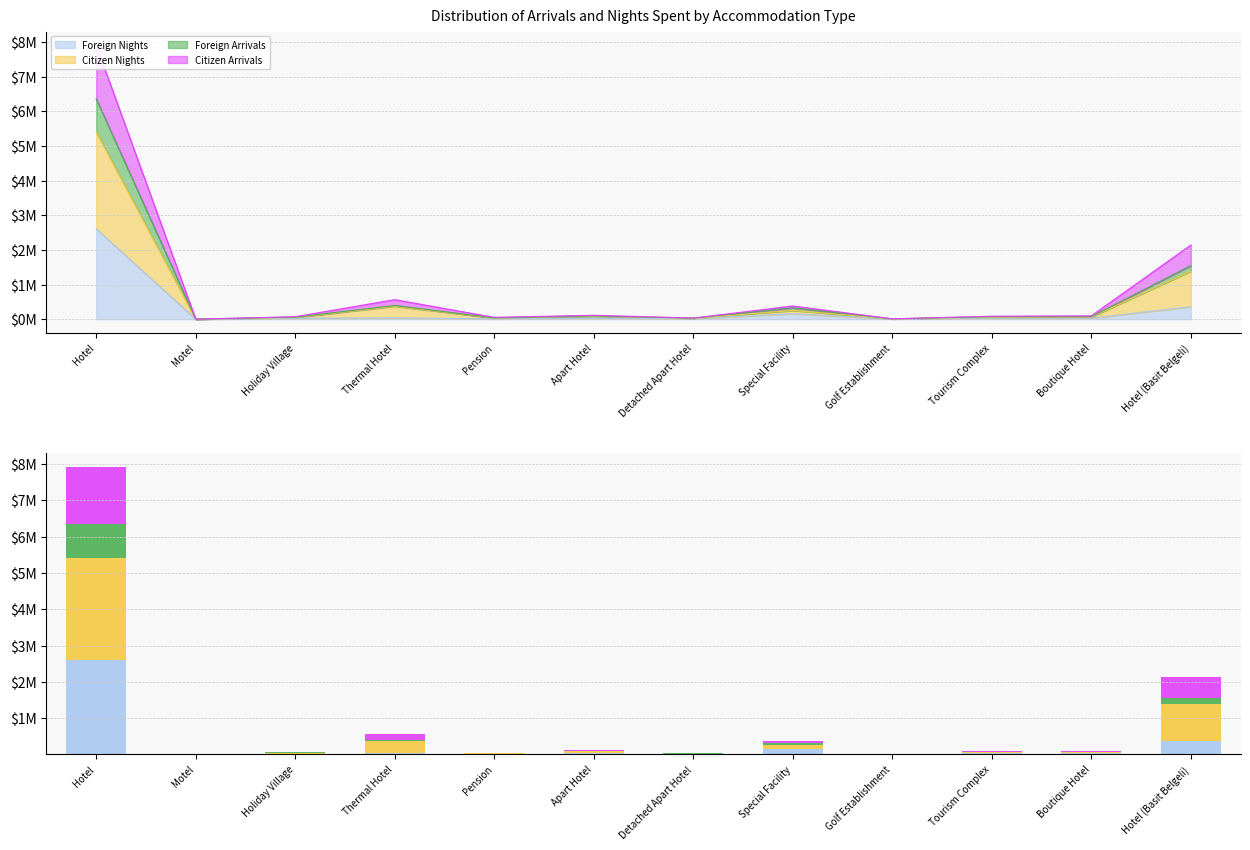

Reading right to left, extract all data points from this chart.

Foreign Nights: Hotel (Basit Belgeli)=360180	Boutique Hotel=27209	Tourism Complex=30423	Golf Establishment=7223	Special Facility=157897	Detached Apart Hotel=17190	Apart Hotel=26122	Pension=7966	Thermal Hotel=38839	Holiday Village=25137	Motel=19	Hotel=2606042
Citizen Nights: Hotel (Basit Belgeli)=1023895	Boutique Hotel=36066	Tourism Complex=26872	Golf Establishment=1717	Special Facility=93585	Detached Apart Hotel=7631	Apart Hotel=58503	Pension=26442	Thermal Hotel=335799	Holiday Village=24975	Motel=105	Hotel=2797158
Foreign Arrivals: Hotel (Basit Belgeli)=160987	Boutique Hotel=10428	Tourism Complex=13781	Golf Establishment=922	Special Facility=76113	Detached Apart Hotel=3477	Apart Hotel=8372	Pension=3251	Thermal Hotel=20539	Holiday Village=9546	Motel=19	Hotel=954740
Citizen Arrivals: Hotel (Basit Belgeli)=593823	Boutique Hotel=21793	Tourism Complex=13963	Golf Establishment=480	Special Facility=52546	Detached Apart Hotel=3725	Apart Hotel=19052	Pension=14091	Thermal Hotel=167608	Holiday Village=10882	Motel=101	Hotel=1548288